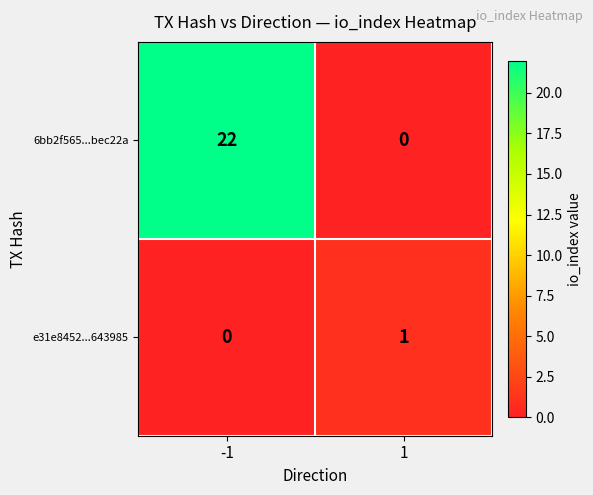

Is it true that e31e8452...643985 equals 1 at 1?

True